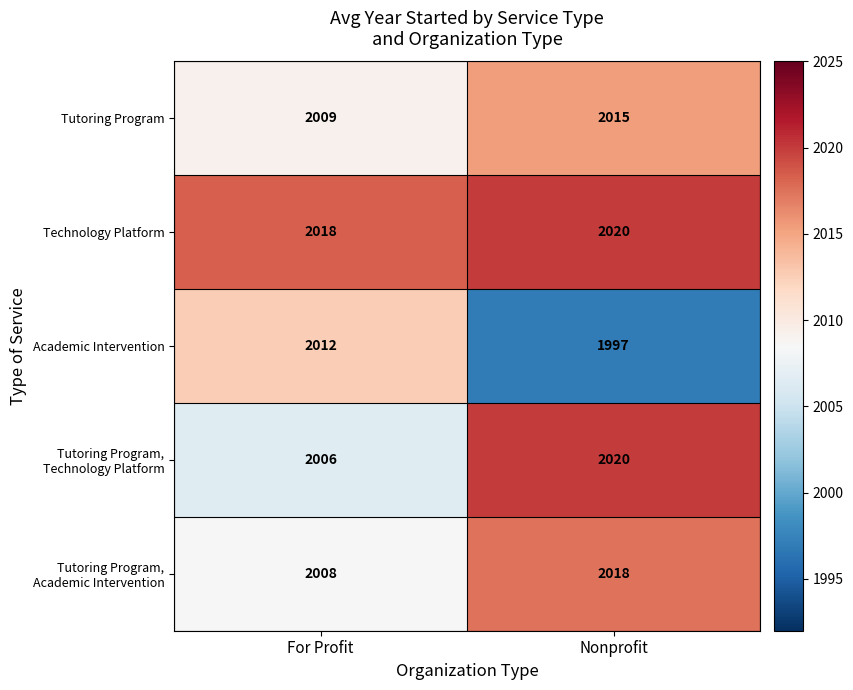

The value of Technology Platform at For Profit is 2018. True or false?

True